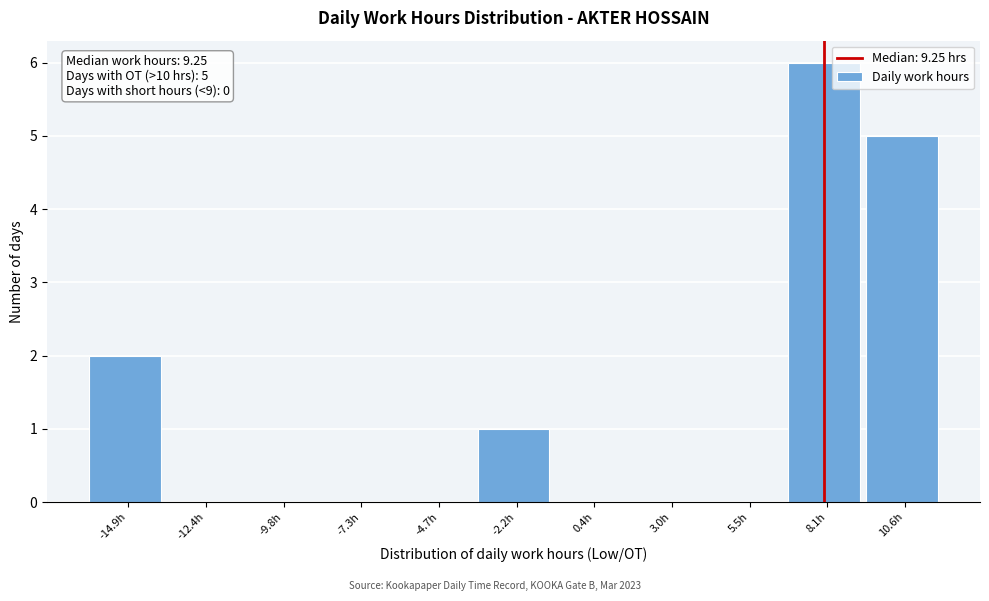

Reading right to left, list all the values displayed in this chart.

10.6h=5	8.1h=6	5.5h=0	3.0h=0	0.4h=0	-2.2h=1	-4.7h=0	-7.3h=0	-9.8h=0	-12.4h=0	-14.9h=2